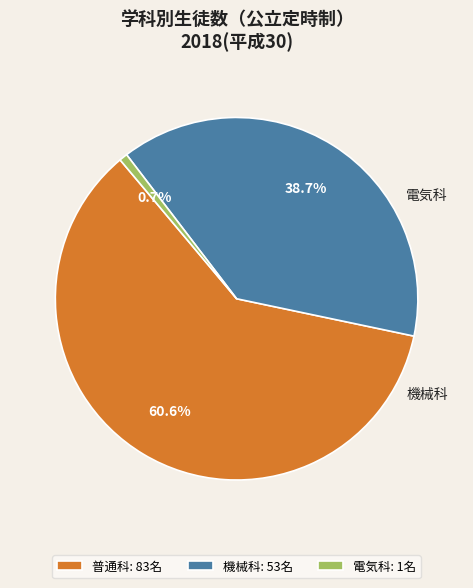

Rank the categories by value from highest to lowest.

普通科: 83名, 機械科: 53名, 電気科: 1名